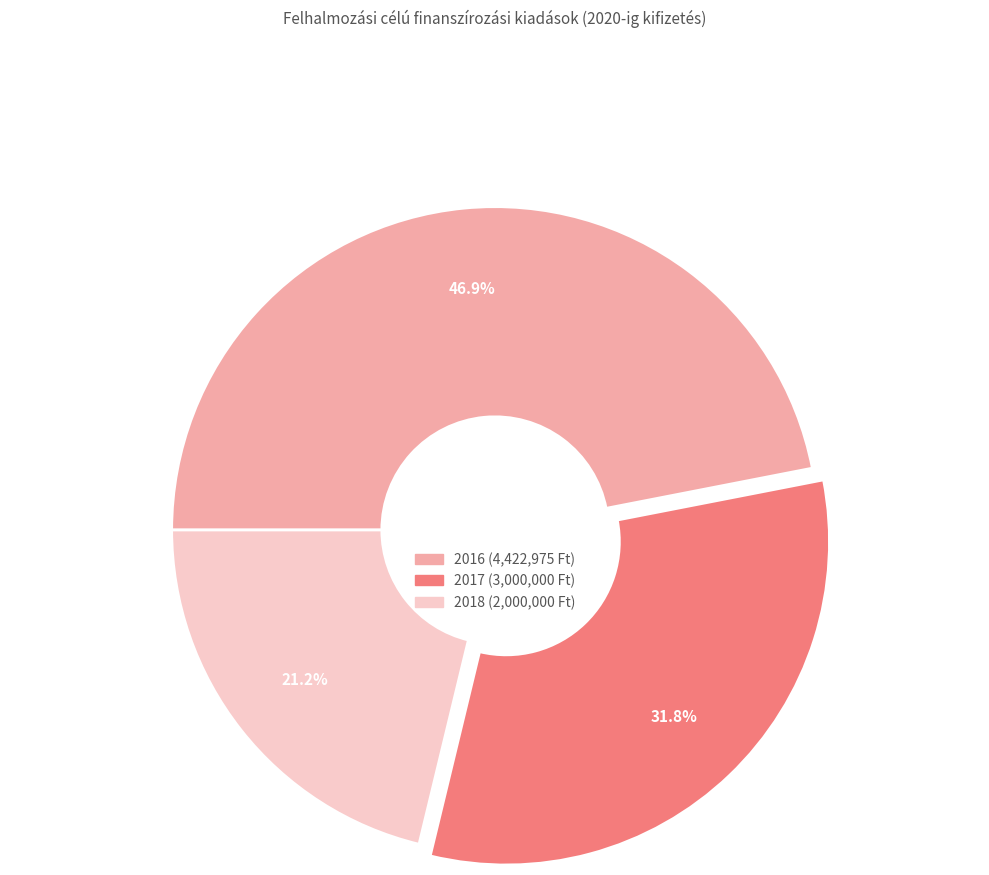

Rank the categories by value from lowest to highest.

2018, 2017, 2016